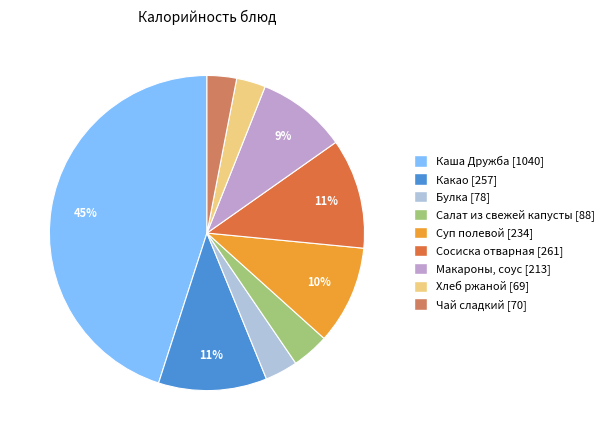

Count the number of slices in the pie.

9